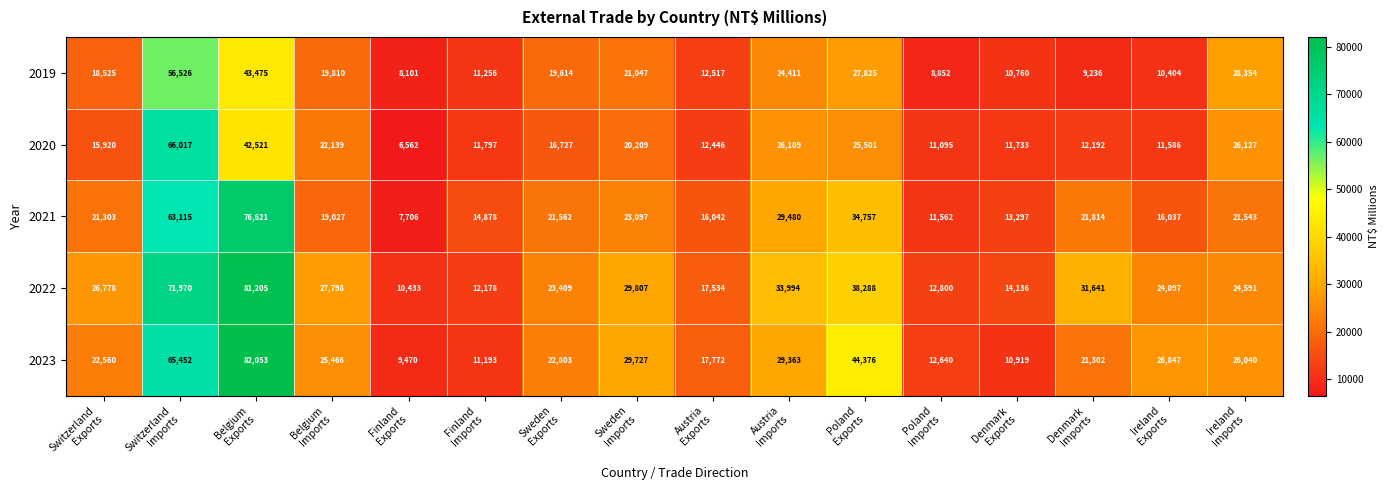

What is the difference between the second highest and minimum values in the 2021 series?

55409